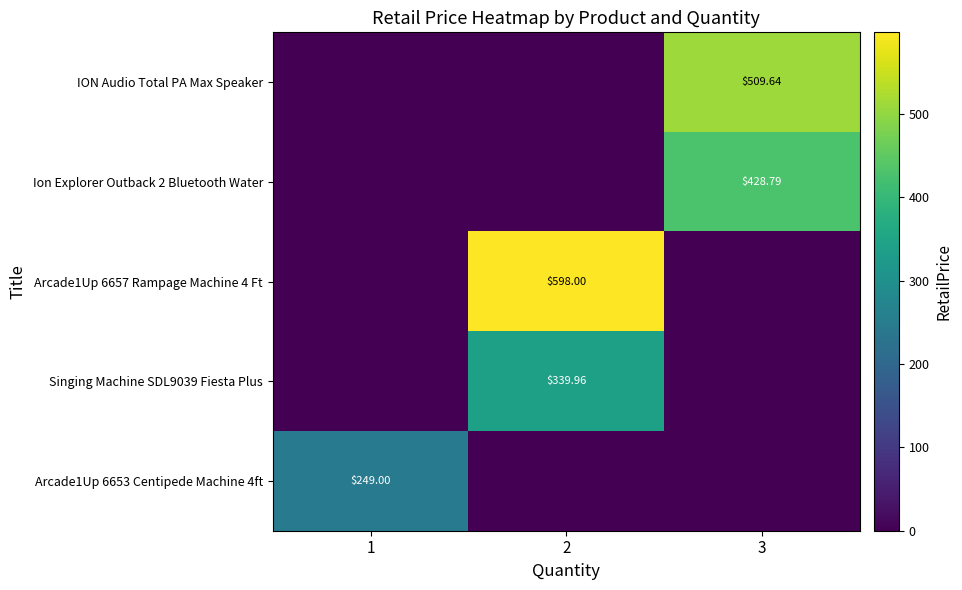

Between 3 and 1, which is larger?

3